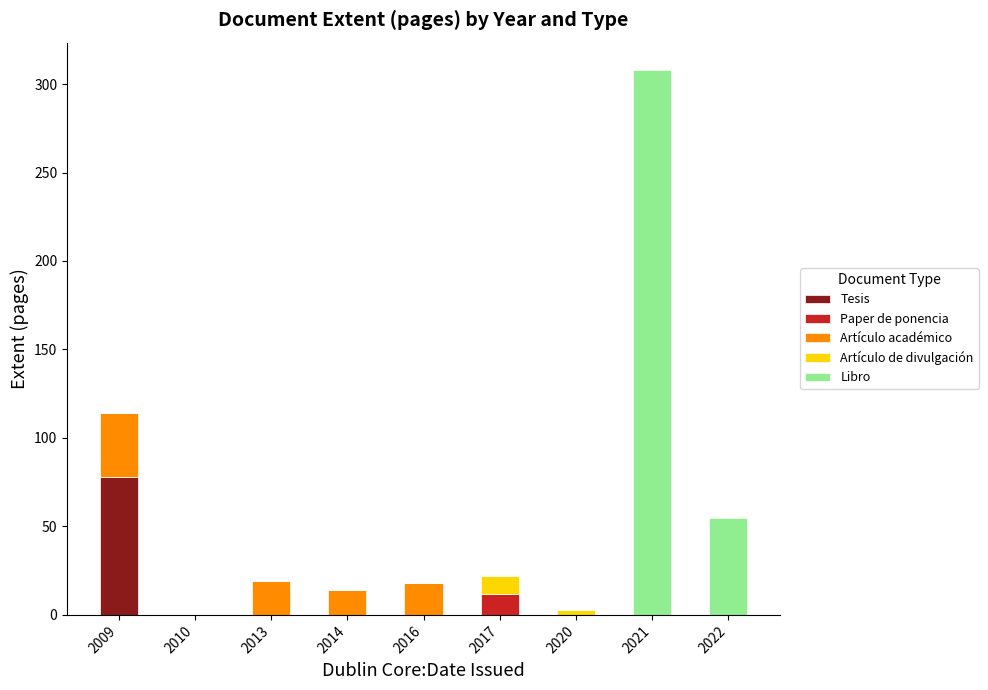

What is the total value across all series at 2021?

308